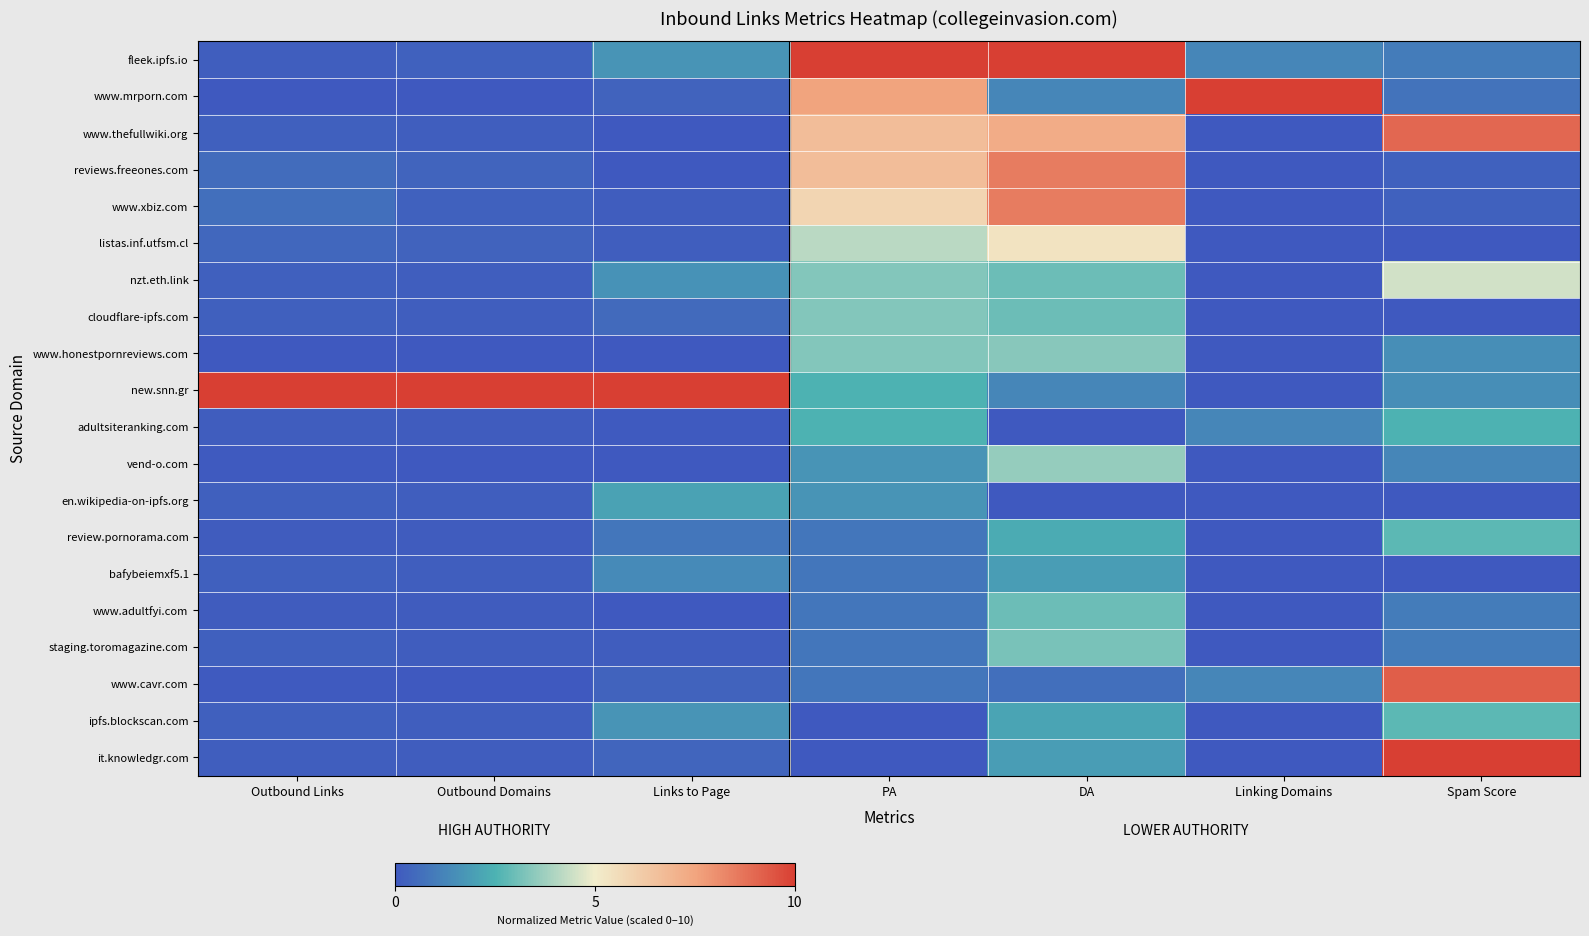

How many distinct data groups are displayed?

20